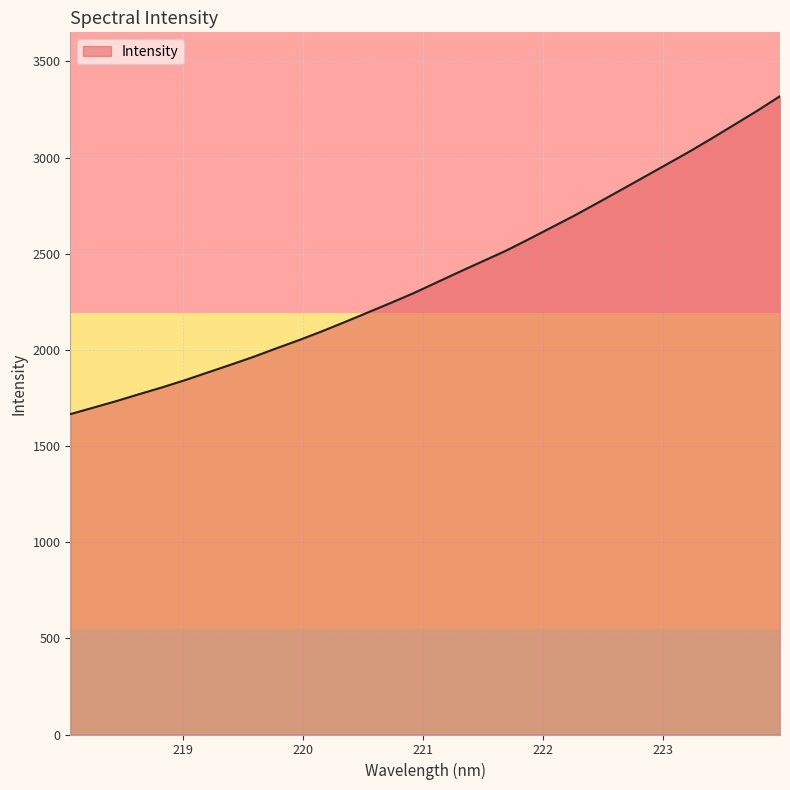

What is the greatest value displayed?

3319.5